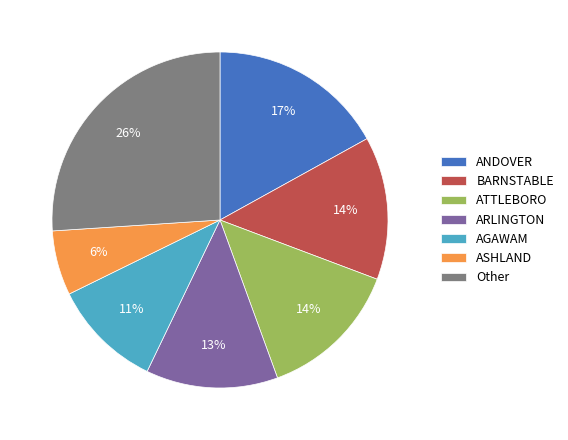

How many slices are in this pie chart?

7